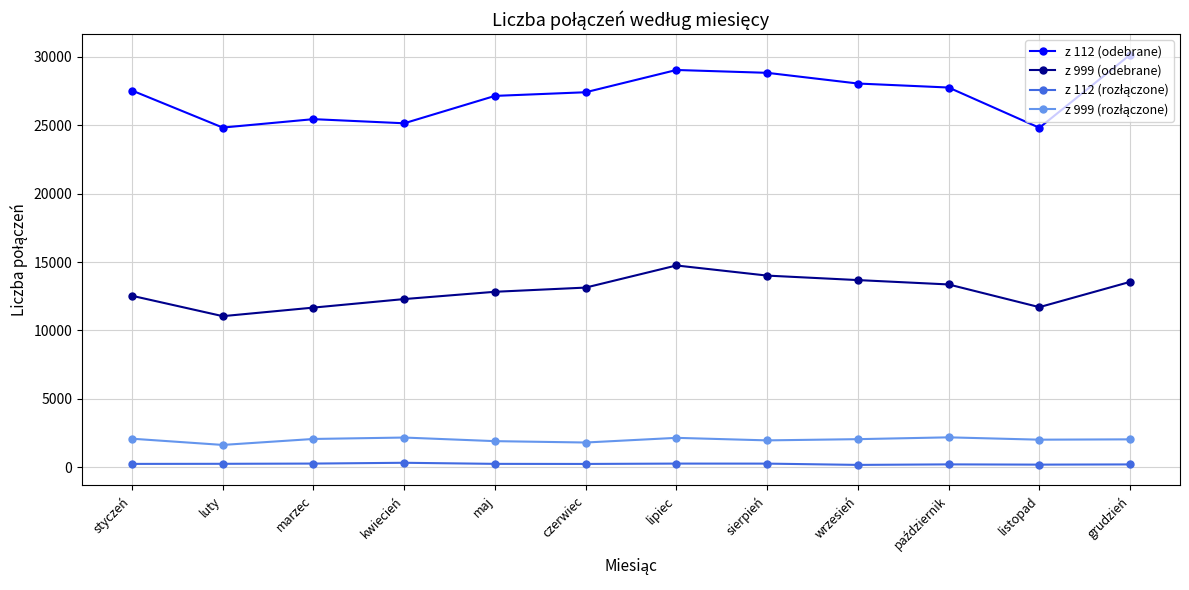

How many series are shown in this chart?

4